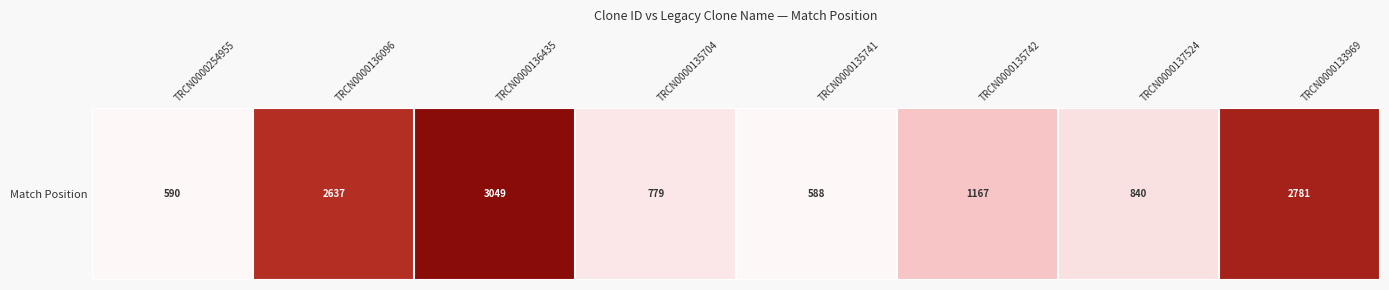

The chart shows a value of 590 at TRCN0000254955. True or false?

True